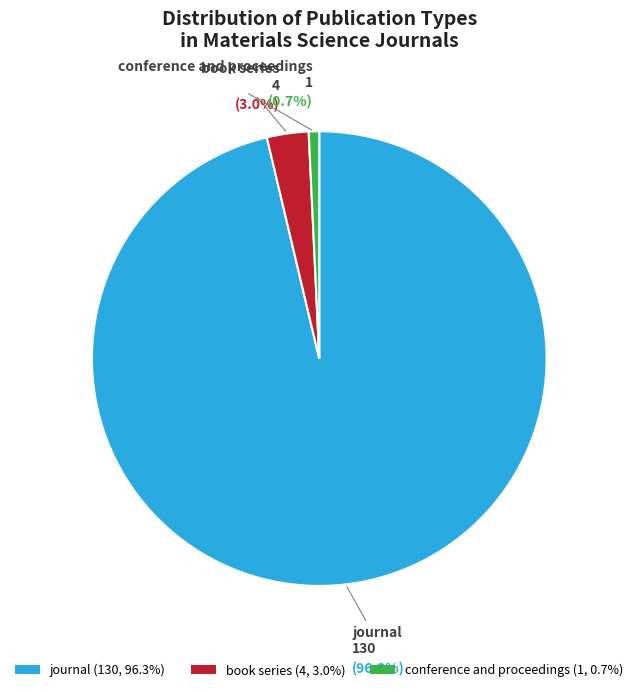

Approximately how many times larger is the value at book series compared to conference and proceedings?

4.0